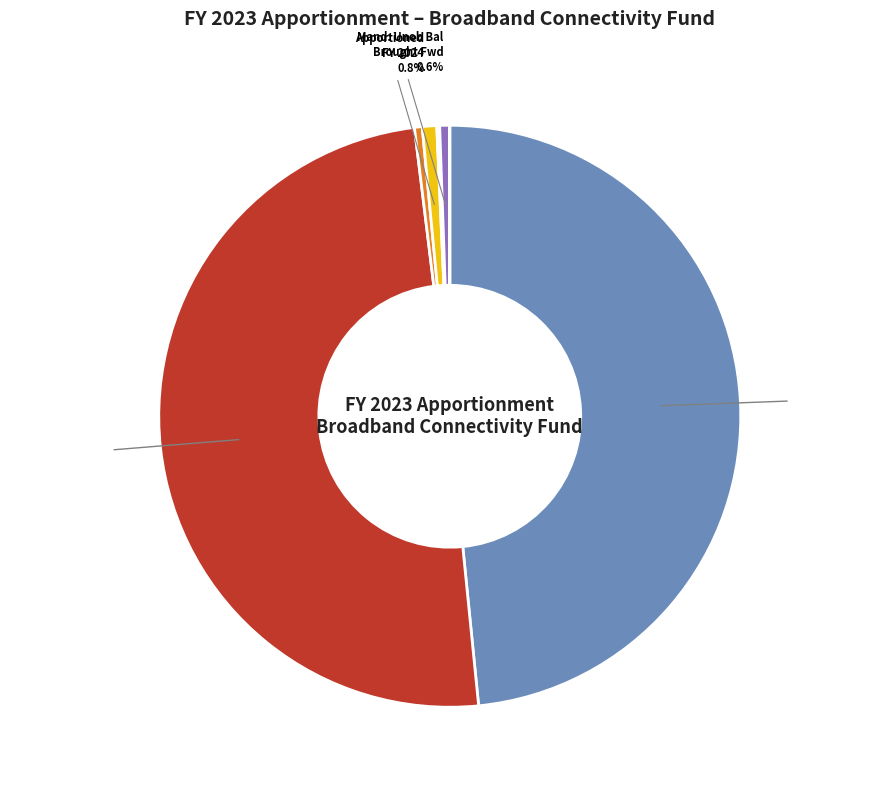

Rank the categories by value from highest to lowest.

Discretionary: Unob Bal: Brought Forward, Tribal - Grants P.L. 117-58, Apportioned in FY 2024, Mand: Unob Bal: Brought Forward, Tribal - Program Admin P.L. 117-58, Tribal - Program Administration, Infra. Broadband Connectivity - Program, Tribal - Reimbursable